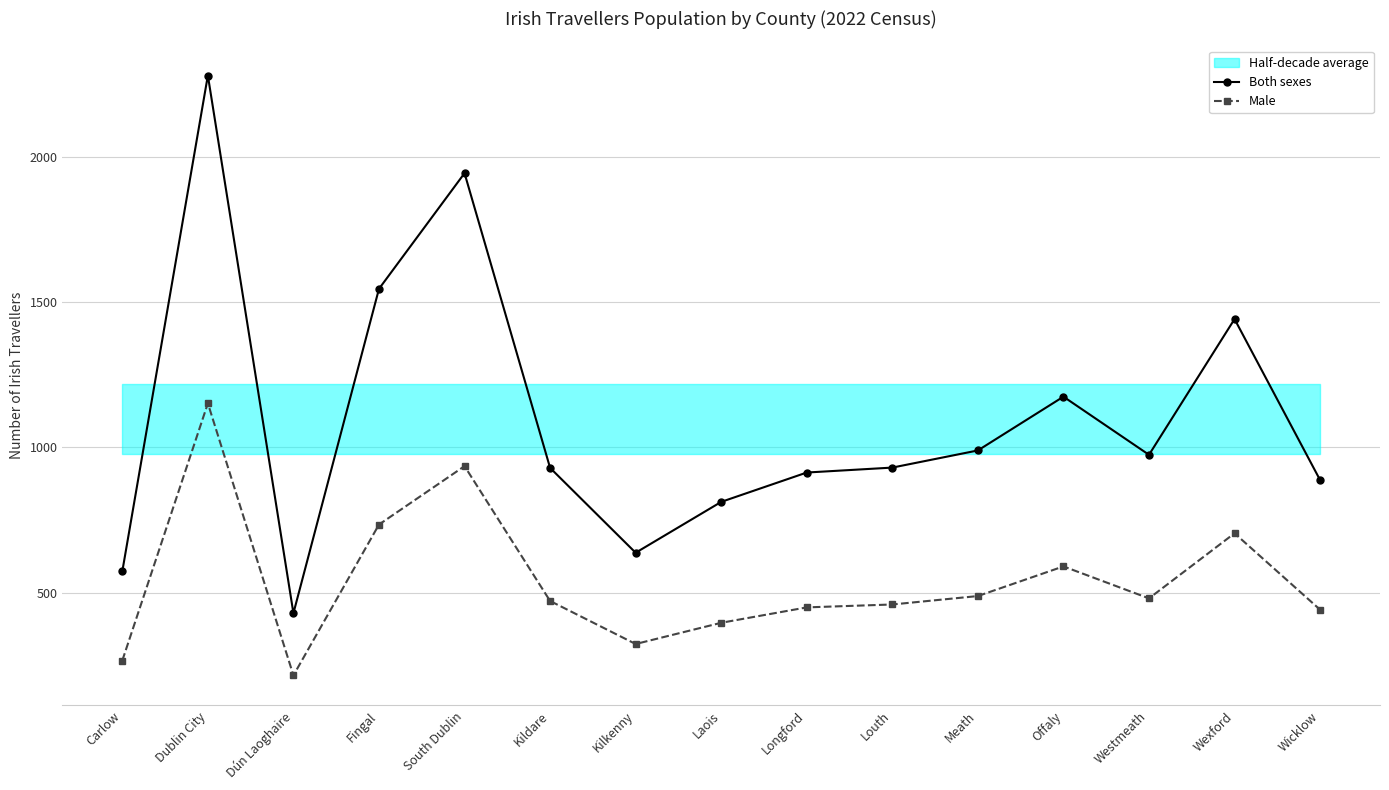

Is it true that Male equals 459 at Louth?

True